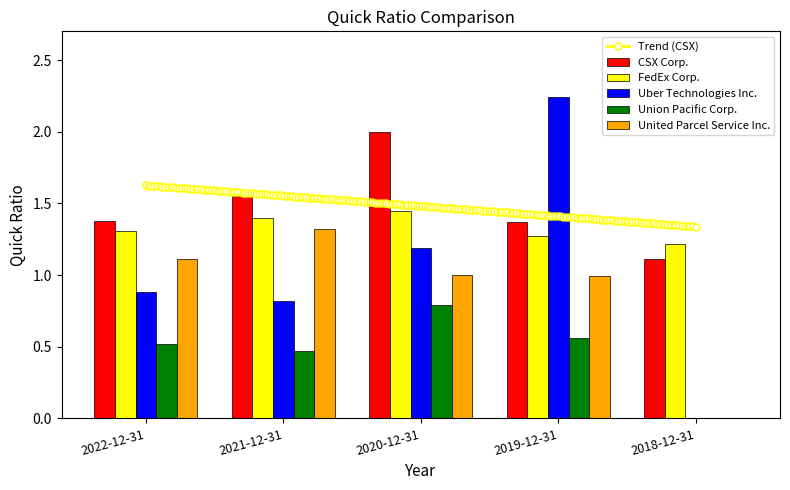

Reading left to right, what are all the values shown in this chart?

CSX Corp.: 1.4	1.6	2.0	1.4	1.1
FedEx Corp.: 1.3	1.4	1.4	1.3	1.2
Uber Technologies Inc.: 0.9	0.8	1.2	2.2	0.0
Union Pacific Corp.: 0.5	0.5	0.8	0.6	0.0
United Parcel Service Inc.: 1.1	1.3	1.0	1.0	0.0